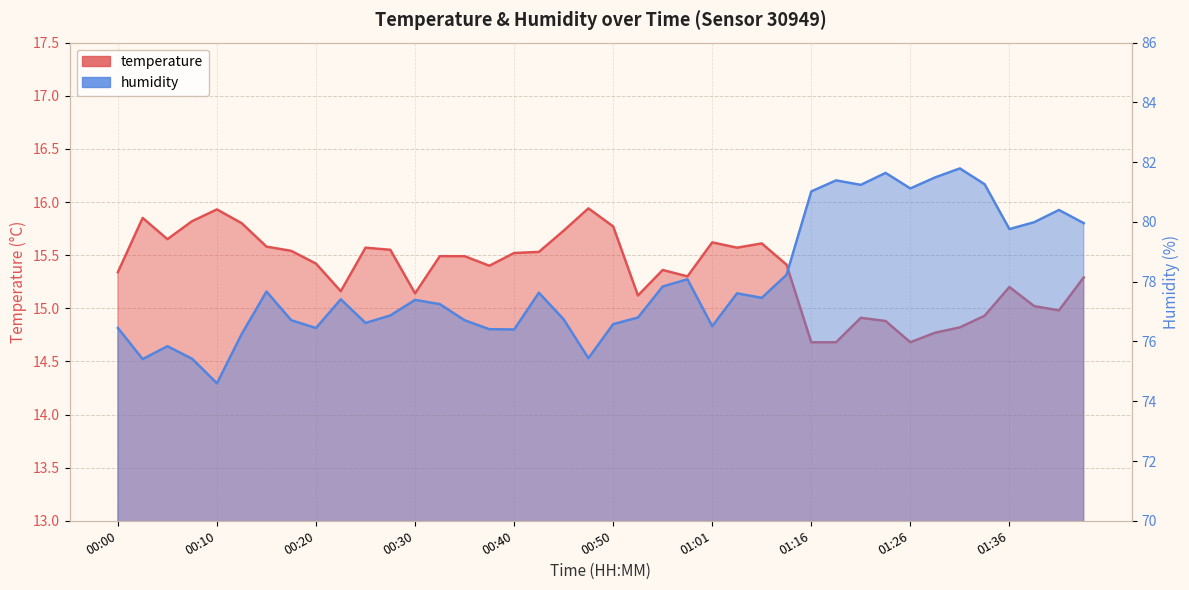

Between 01:03 and 01:29, which series saw the biggest shift?

humidity